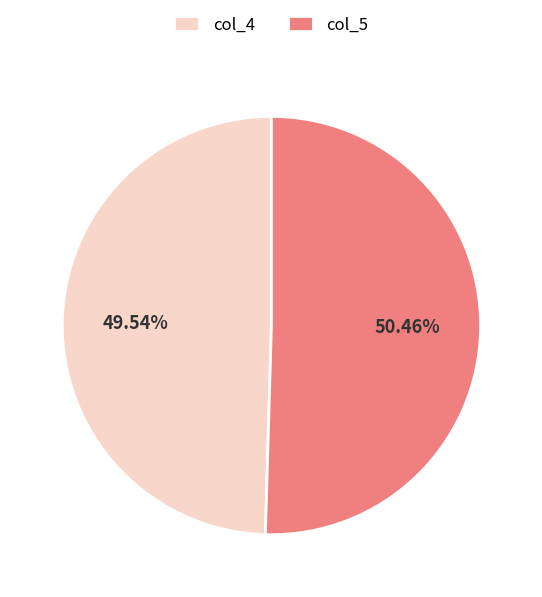

How many slices are in this pie chart?

2